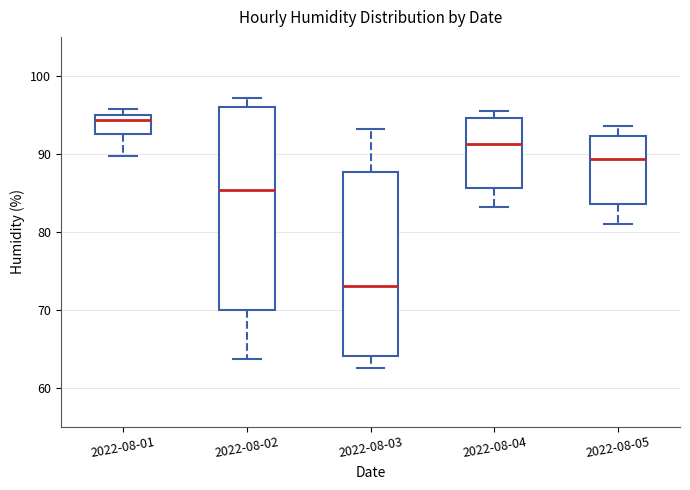

Which box is the tallest, from its lower edge to its upper edge?

2022-08-02